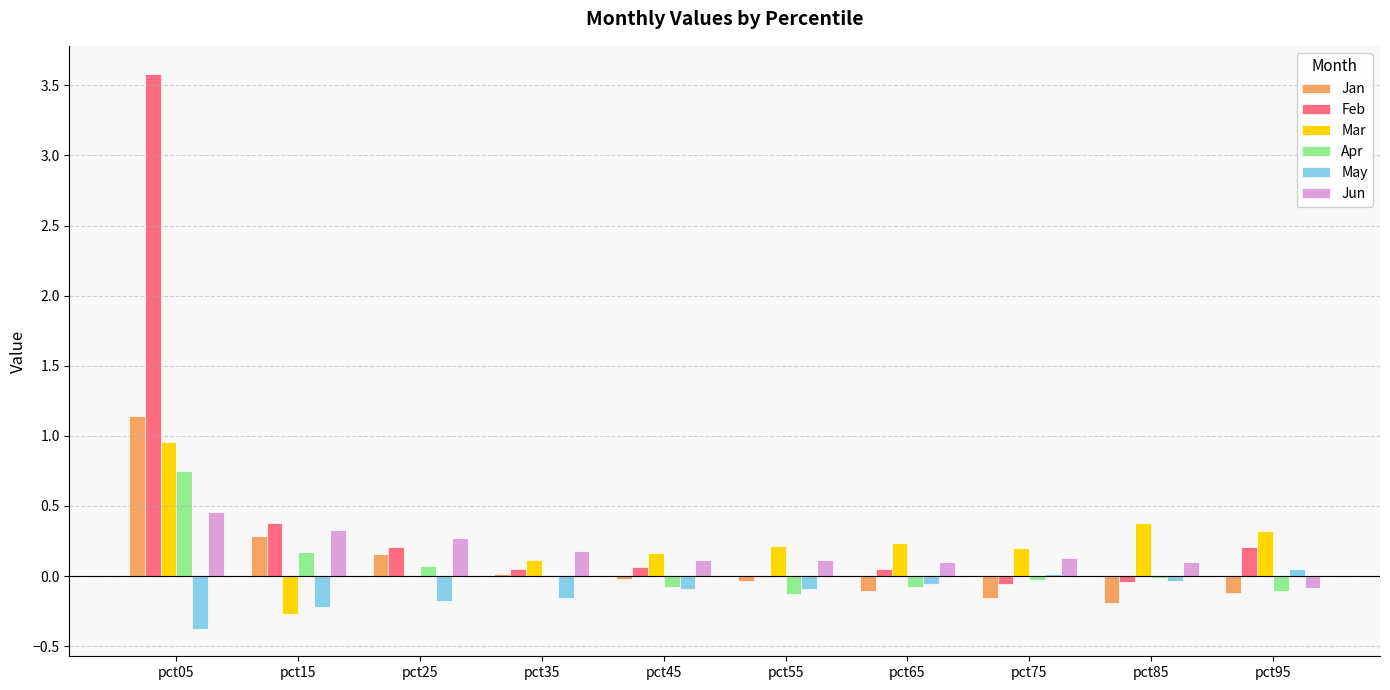

Which category has the highest value across all series?

pct05